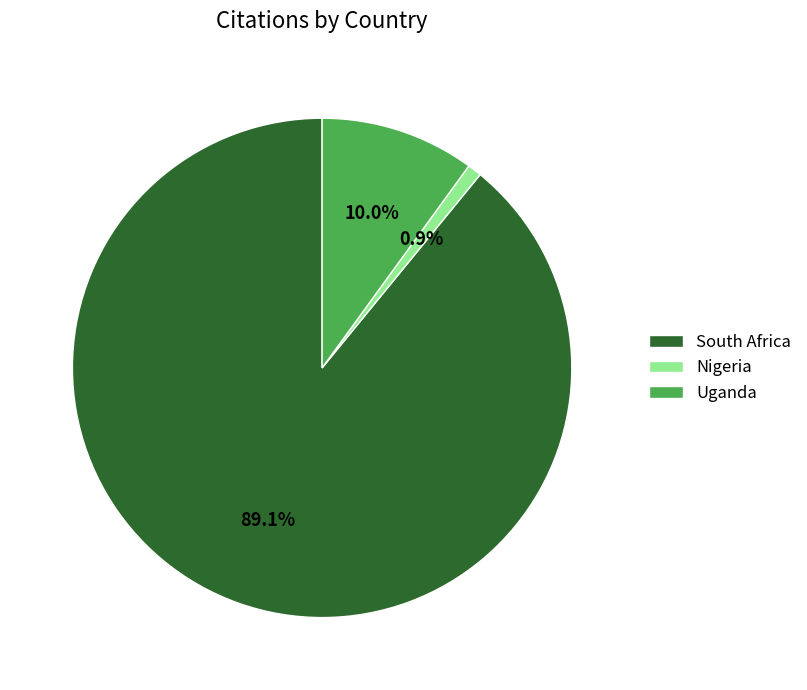

What percentage is the Uganda slice, to the nearest percent?

10%